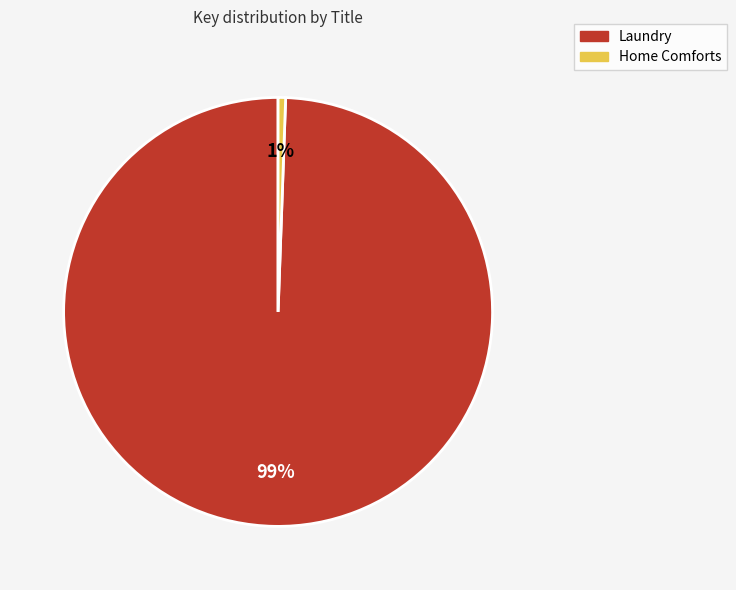

Is there any slice that represents more than half of the pie?

Yes